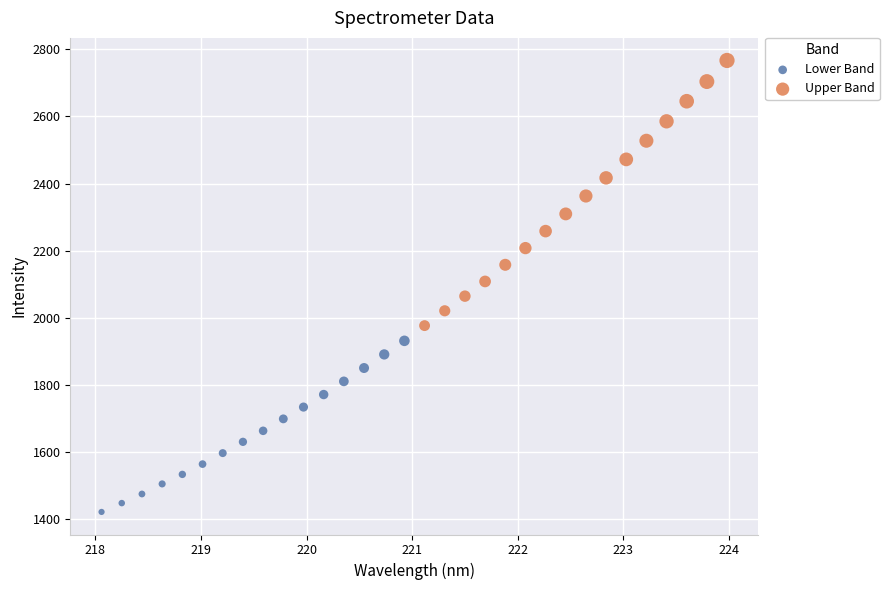

Which series has the widest spread of Y values?

Upper Band